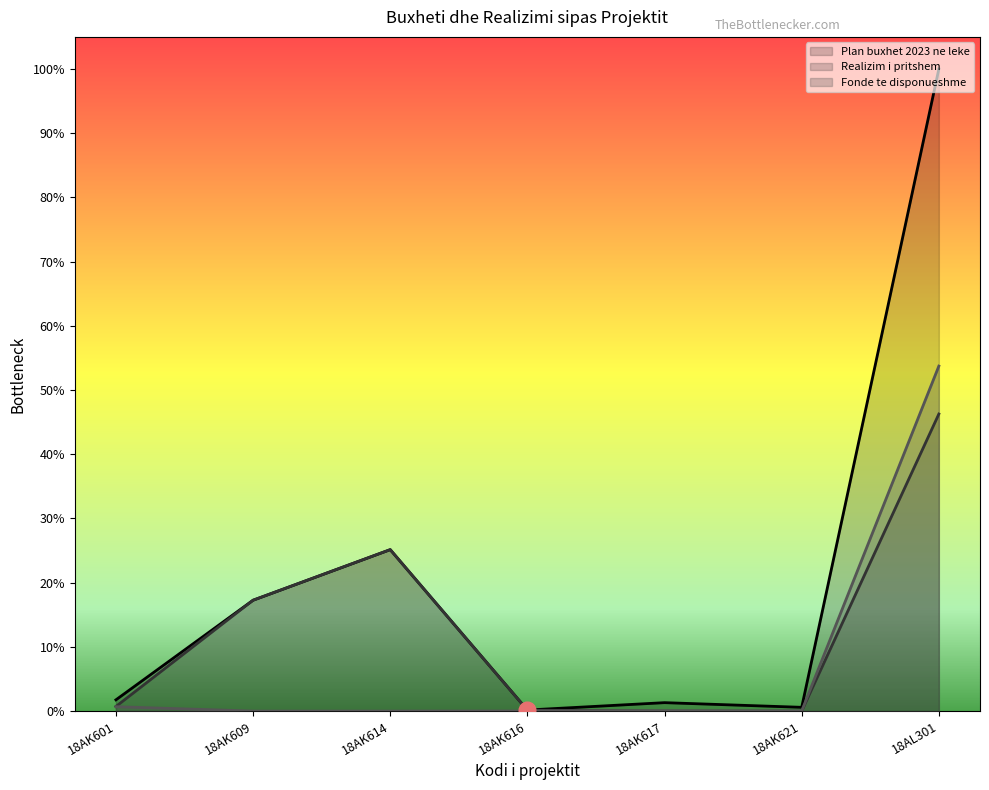

Which label corresponds to the largest value in the chart?

18AL301